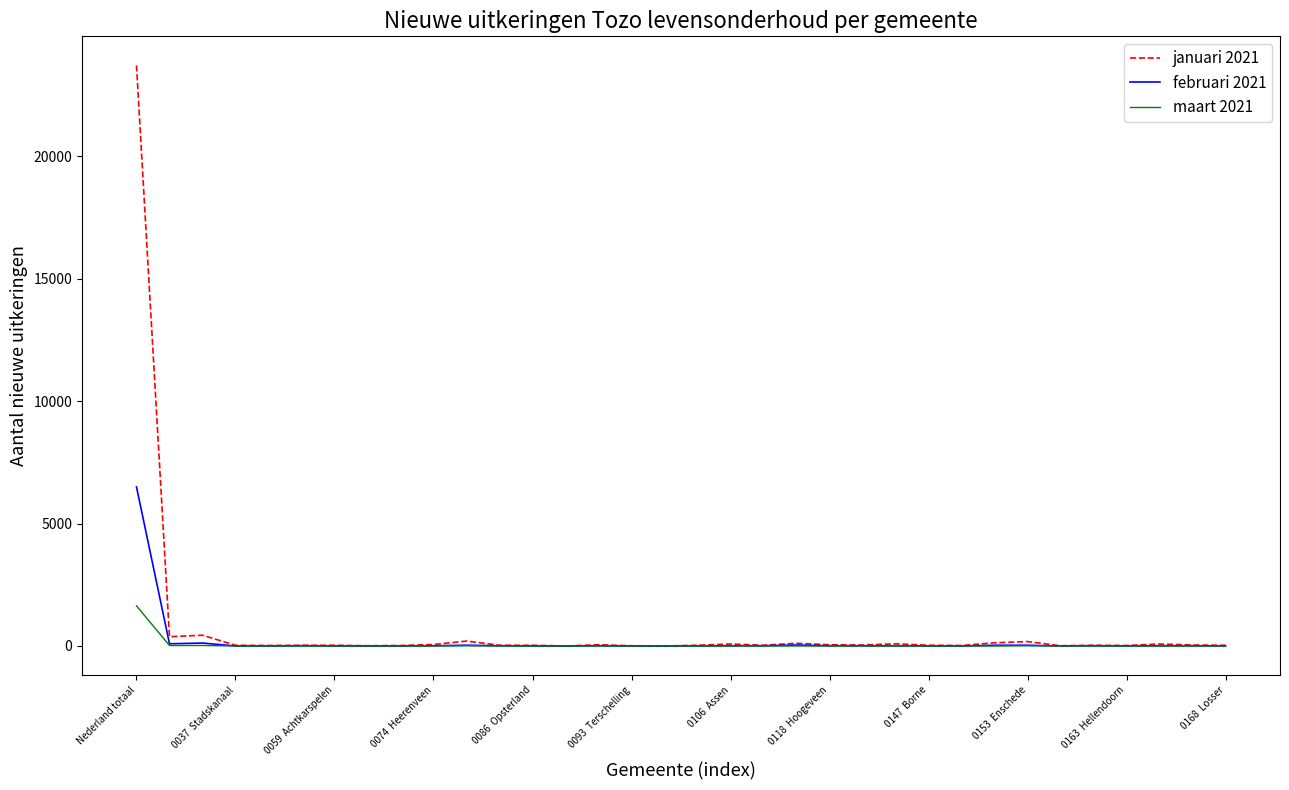

What is the maximum value for februari 2021?

6500